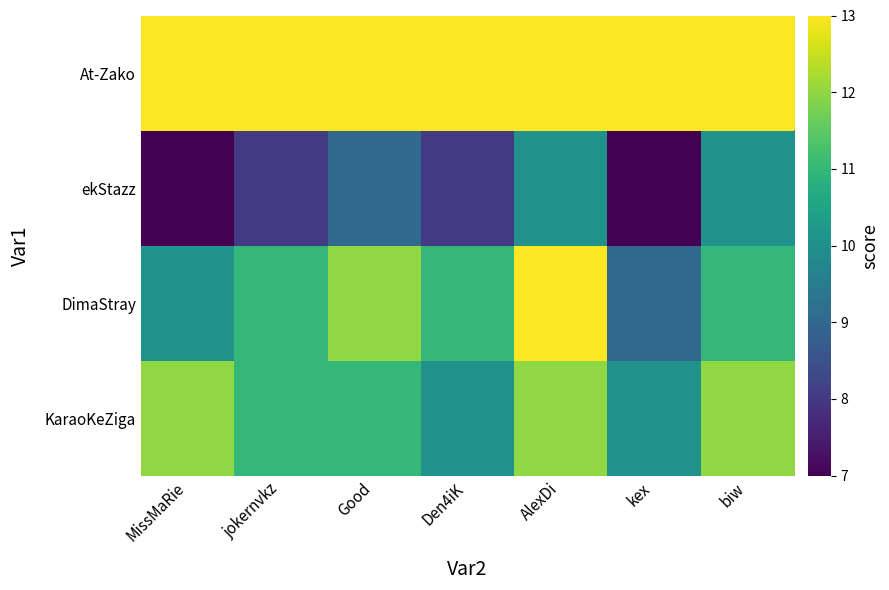

Reading right to left, what are all the values shown in this chart?

At-Zako: biw=13	kex=13	AlexDi=13	Den4iK=13	Good=13	jokernvkz=13	MissMaRie=13
ekStazz: biw=10	kex=7	AlexDi=10	Den4iK=8	Good=9	jokernvkz=8	MissMaRie=7
DimaStray: biw=11	kex=9	AlexDi=13	Den4iK=11	Good=12	jokernvkz=11	MissMaRie=10
KaraoKeZiga: biw=12	kex=10	AlexDi=12	Den4iK=10	Good=11	jokernvkz=11	MissMaRie=12